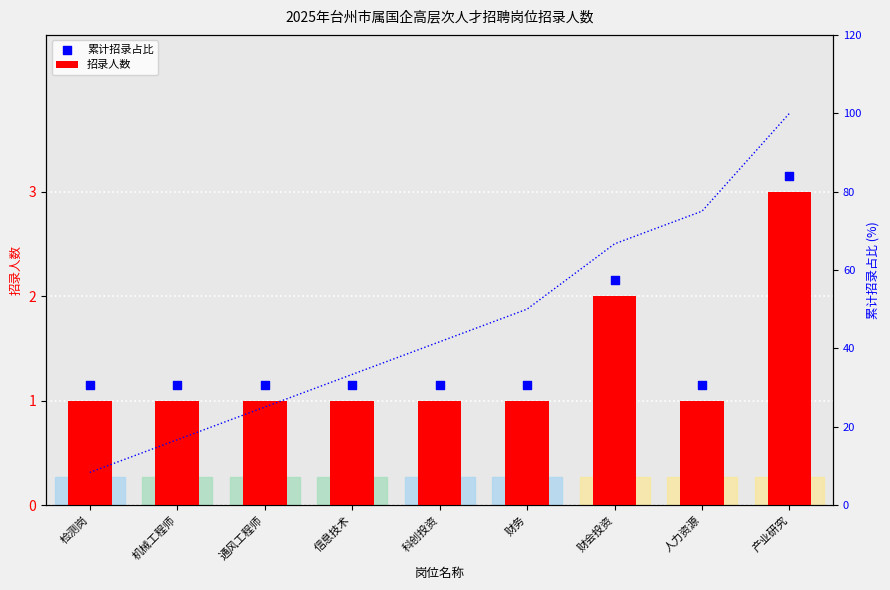

What is the total value across all series at 财会投资?

4.2